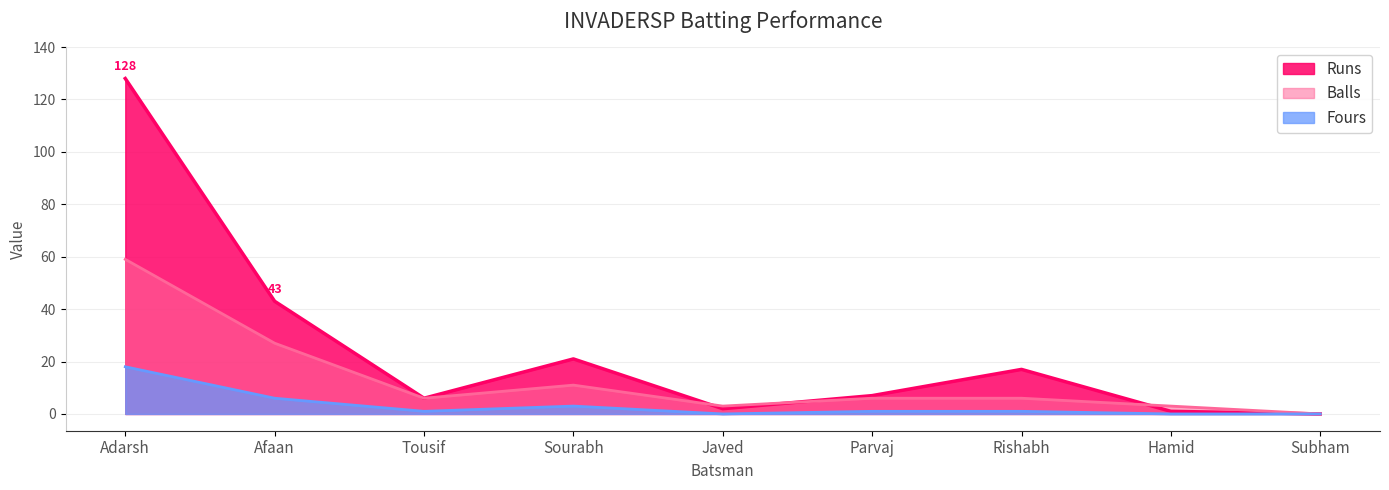

Is it true that Balls equals 9 at Parvaj?

False